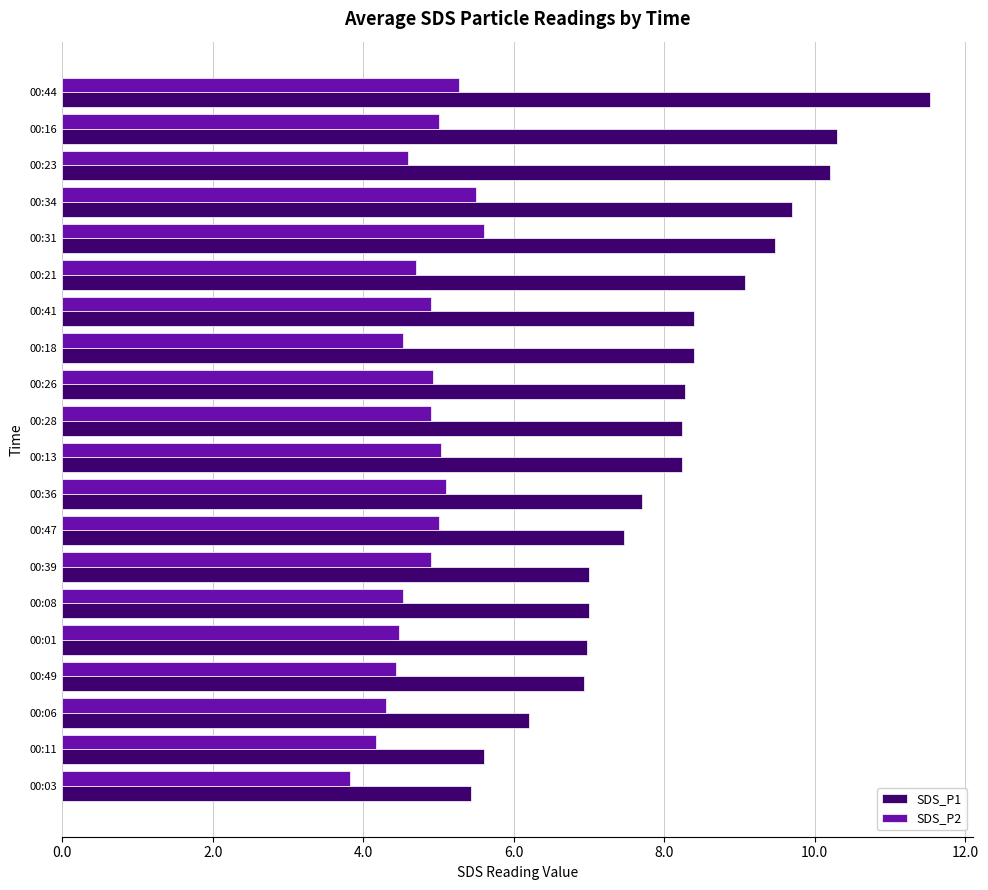

Is the value of SDS_P1 at 00:08 greater than the value of SDS_P2 at 00:03?

Yes